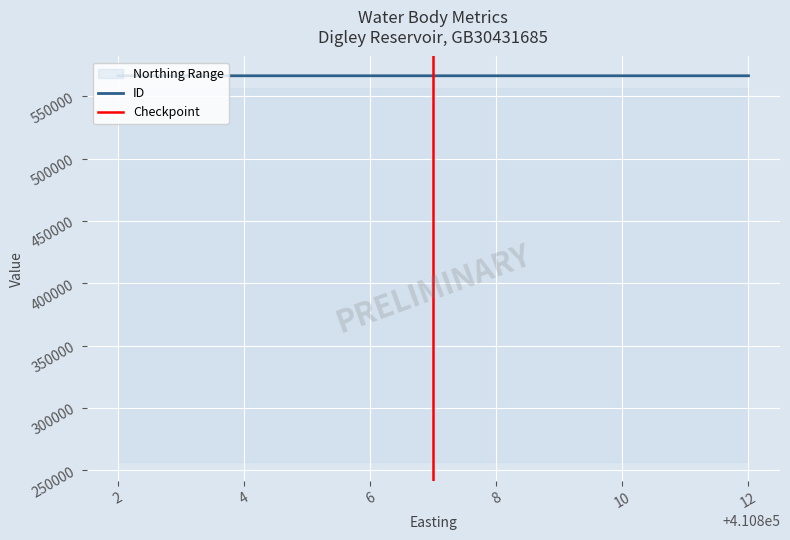

The Northing series shows 407046 at 410807. True or false?

True